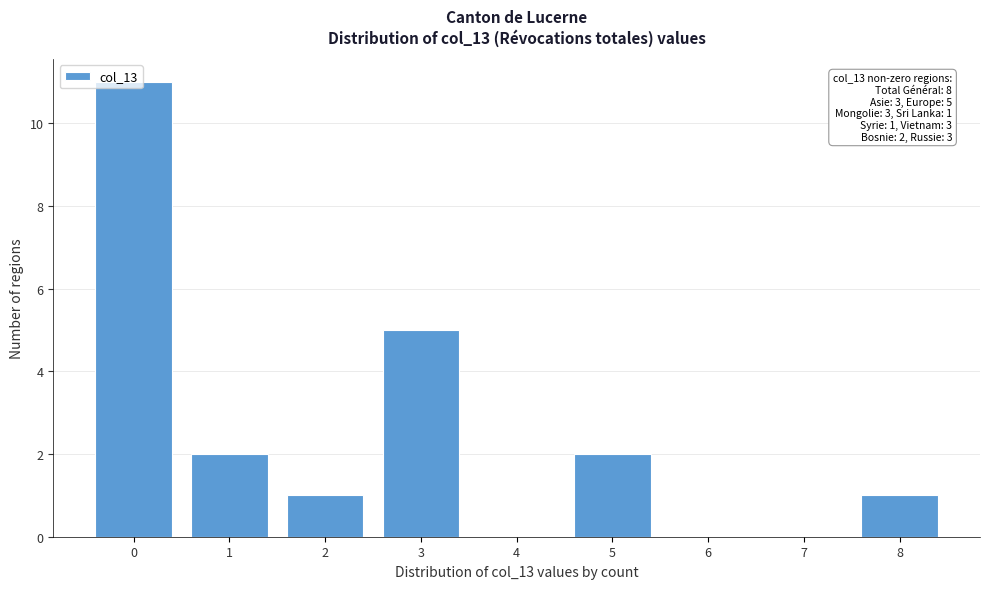

Which range on the x-axis has the tallest bar?

-0.5 to 0.5